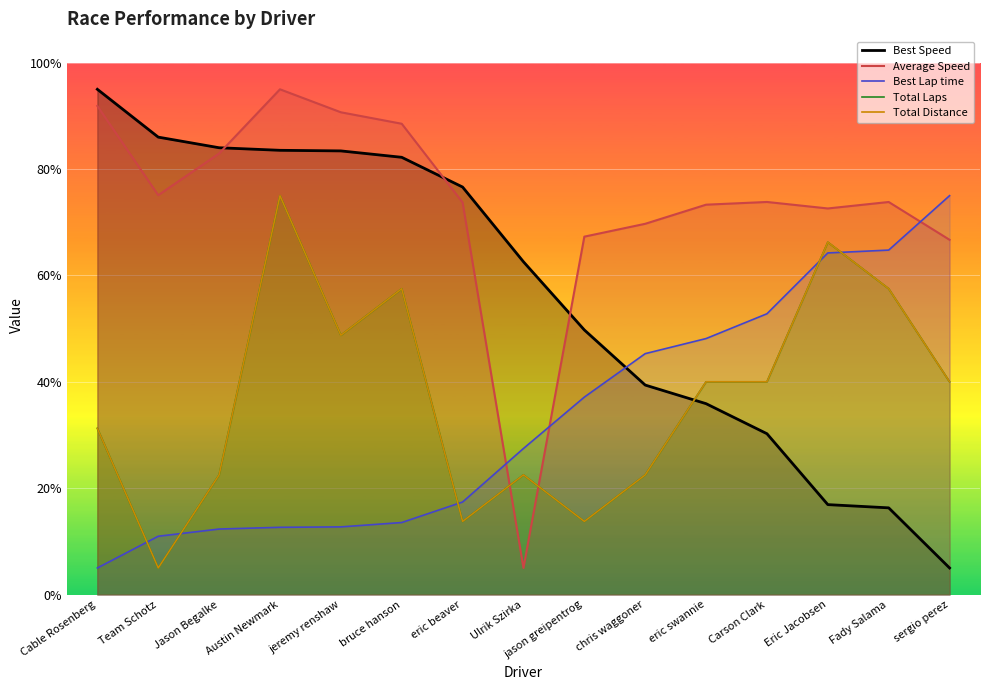

What is the label of the 11th point from the right?

jeremy renshaw